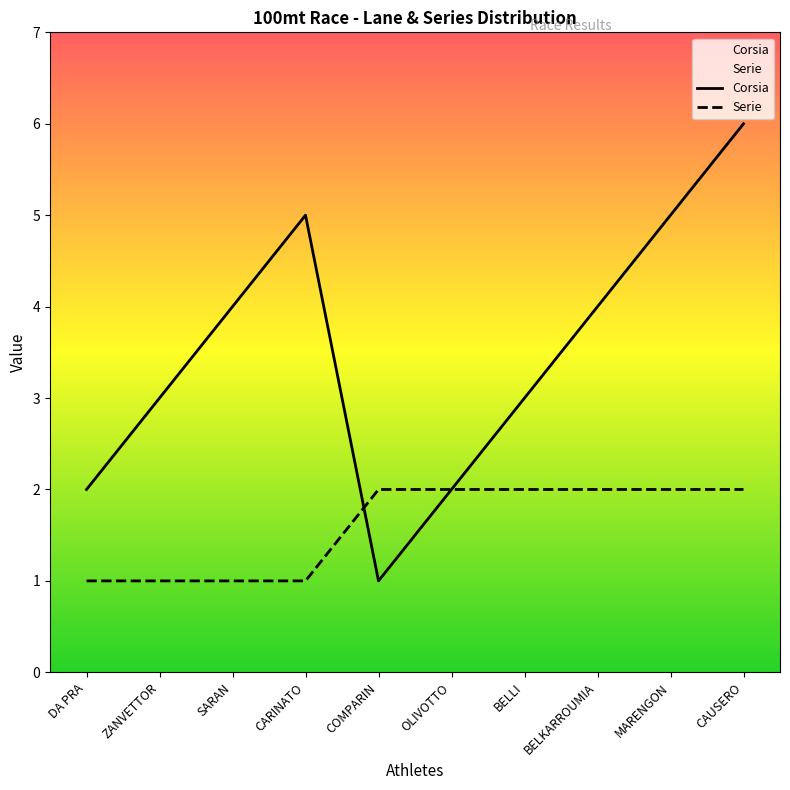

True or false: Serie has a value of 1 at DA PRA.

True